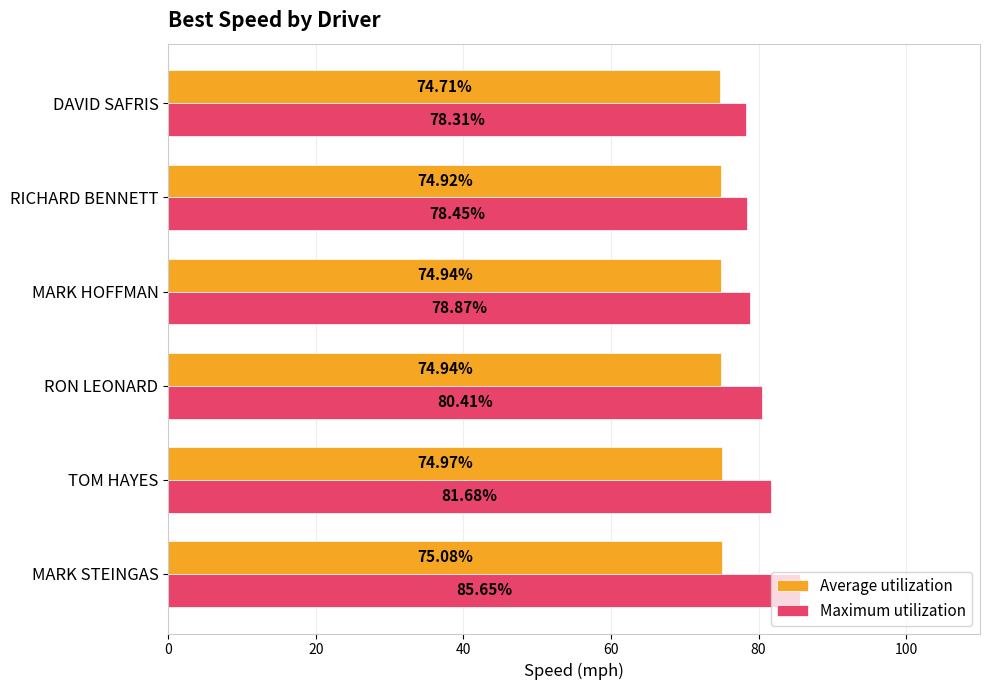

What is the sum of all Average utilization values?

449.6